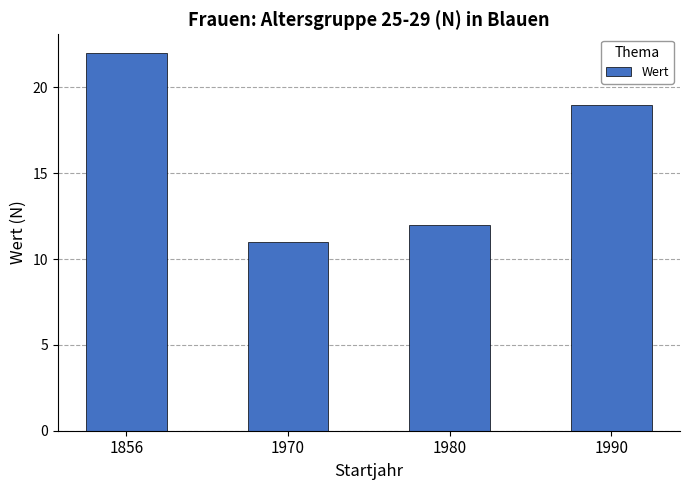

How many values are below 19?

2